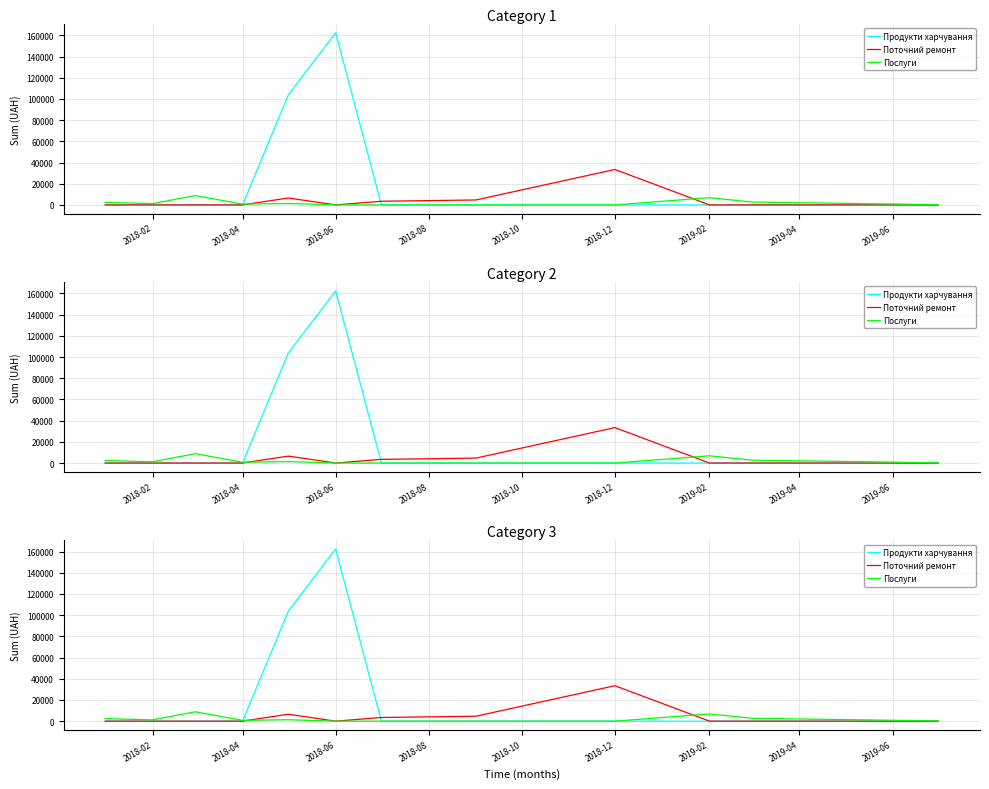

Which series has the largest total across all categories?

Продукти харчування